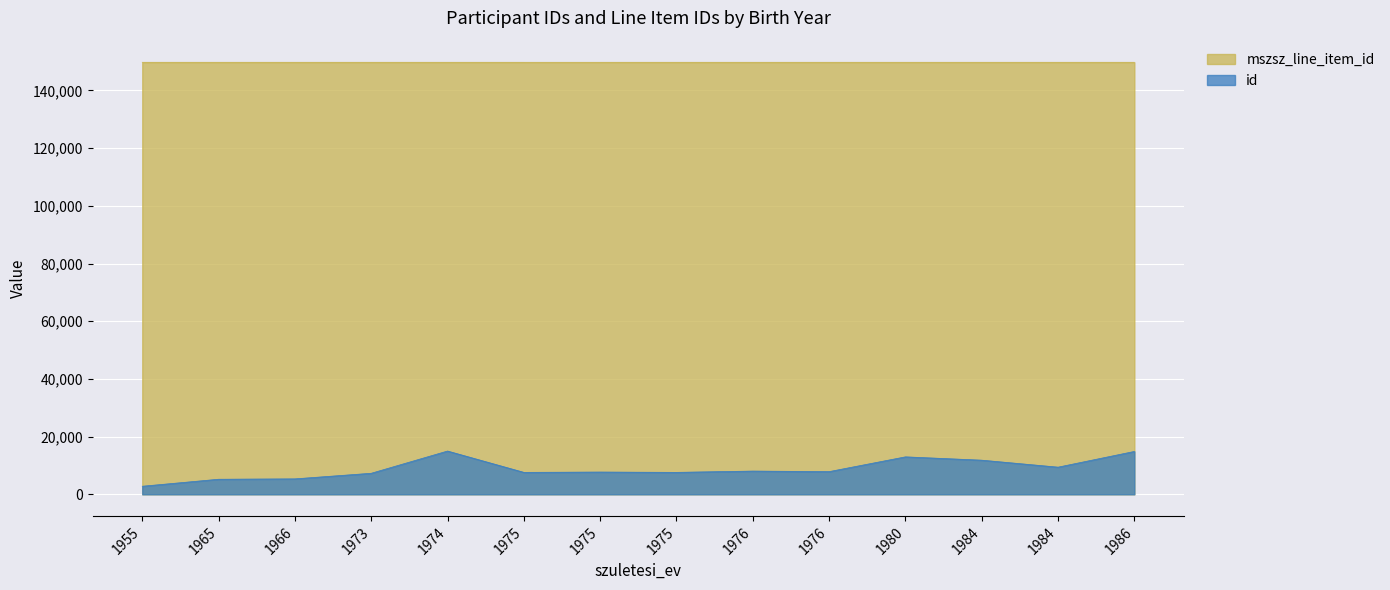

Between 1976 and 1980, which is larger?

1980